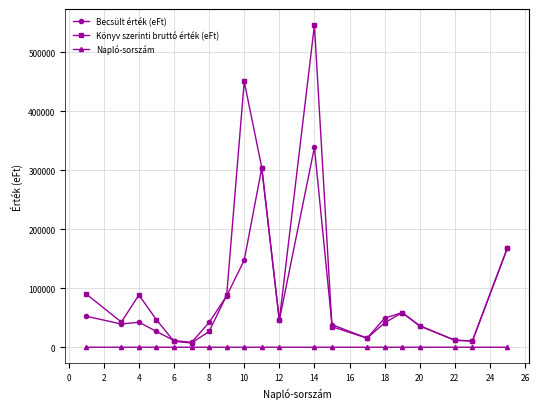

Which series has the largest range (max minus min)?

Könyv szerinti bruttó érték (eFt)